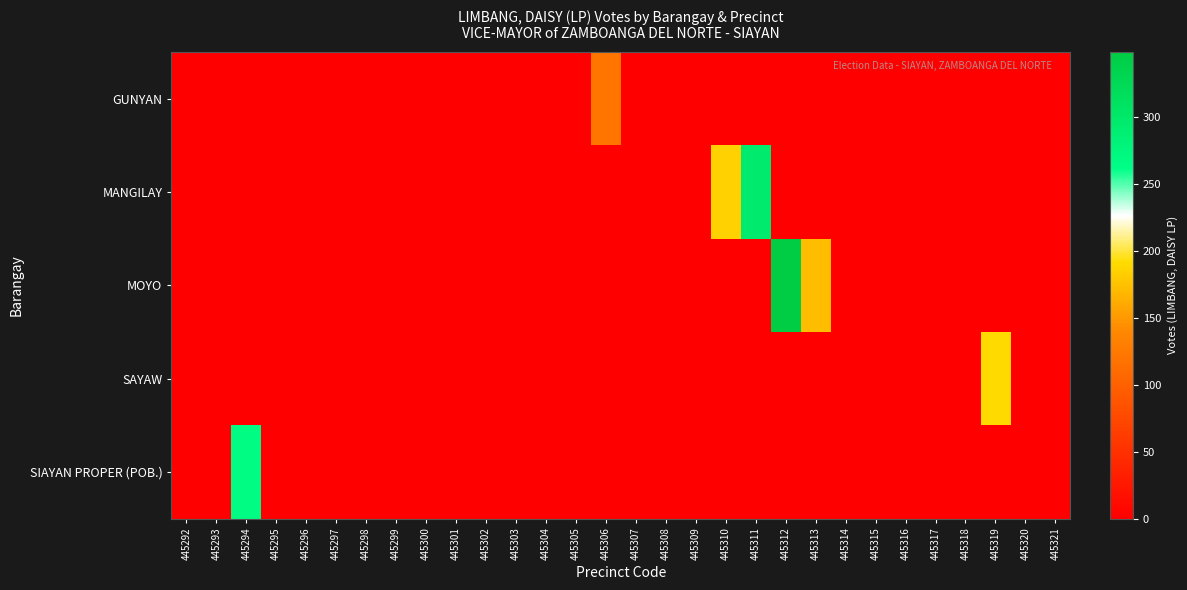

Reading left to right, transcribe all the data shown in this chart.

GUNYAN: 445292=0	445293=0	445294=0	445295=0	445296=0	445297=0	445298=0	445299=0	445300=0	445301=0	445302=0	445303=0	445304=0	445305=0	445306=120	445307=0	445308=0	445309=0	445310=0	445311=0	445312=0	445313=0	445314=0	445315=0	445316=0	445317=0	445318=0	445319=0	445320=0	445321=0
MANGILAY: 445292=0	445293=0	445294=0	445295=0	445296=0	445297=0	445298=0	445299=0	445300=0	445301=0	445302=0	445303=0	445304=0	445305=0	445306=0	445307=0	445308=0	445309=0	445310=185	445311=295	445312=0	445313=0	445314=0	445315=0	445316=0	445317=0	445318=0	445319=0	445320=0	445321=0
MOYO: 445292=0	445293=0	445294=0	445295=0	445296=0	445297=0	445298=0	445299=0	445300=0	445301=0	445302=0	445303=0	445304=0	445305=0	445306=0	445307=0	445308=0	445309=0	445310=0	445311=0	445312=349	445313=172	445314=0	445315=0	445316=0	445317=0	445318=0	445319=0	445320=0	445321=0
SAYAW: 445292=0	445293=0	445294=0	445295=0	445296=0	445297=0	445298=0	445299=0	445300=0	445301=0	445302=0	445303=0	445304=0	445305=0	445306=0	445307=0	445308=0	445309=0	445310=0	445311=0	445312=0	445313=0	445314=0	445315=0	445316=0	445317=0	445318=0	445319=190	445320=0	445321=0
SIAYAN PROPER (POB.): 445292=0	445293=0	445294=266	445295=0	445296=0	445297=0	445298=0	445299=0	445300=0	445301=0	445302=0	445303=0	445304=0	445305=0	445306=0	445307=0	445308=0	445309=0	445310=0	445311=0	445312=0	445313=0	445314=0	445315=0	445316=0	445317=0	445318=0	445319=0	445320=0	445321=0